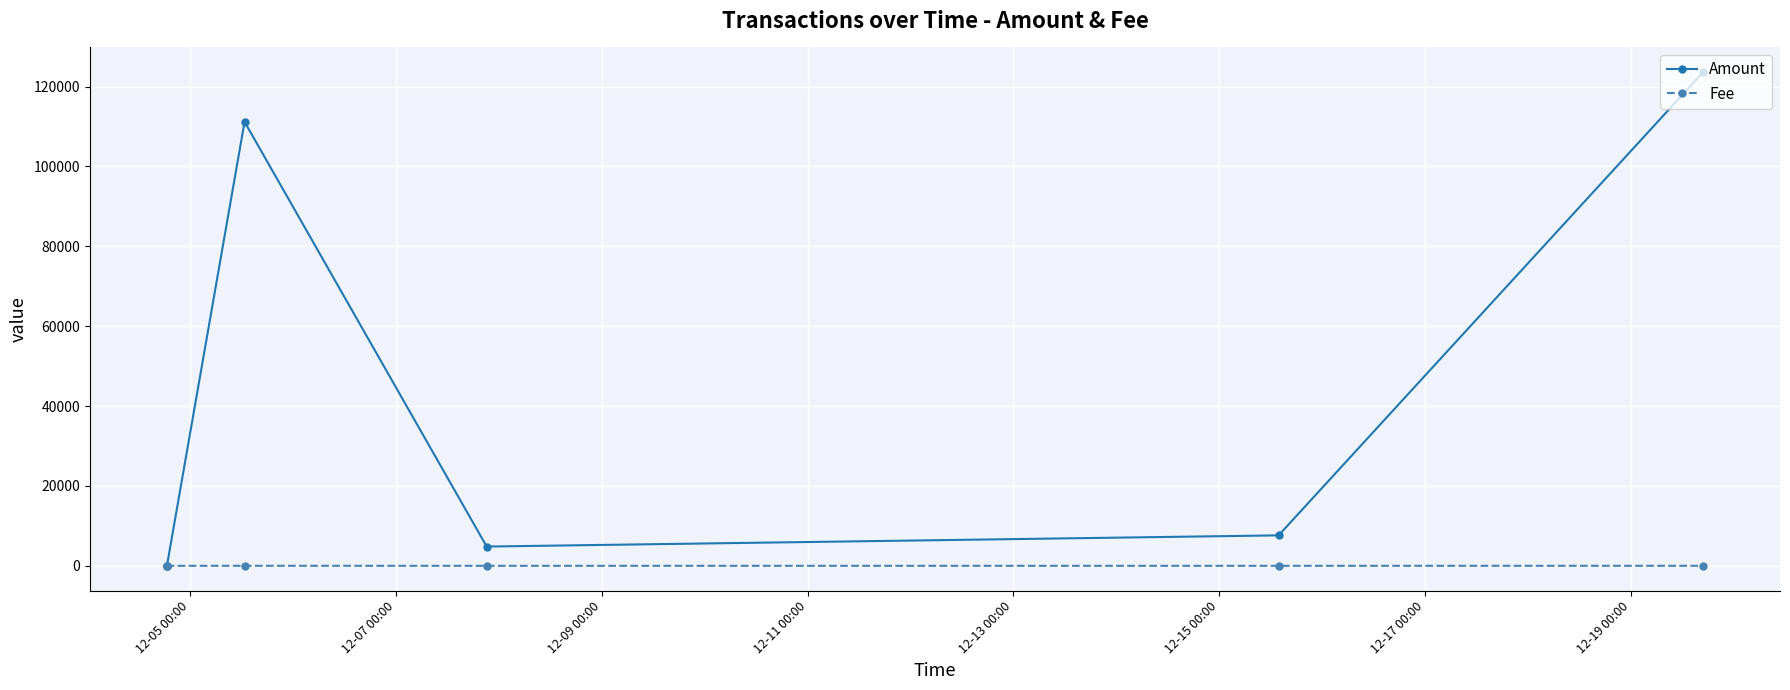

How many categories are shown in the chart?

6